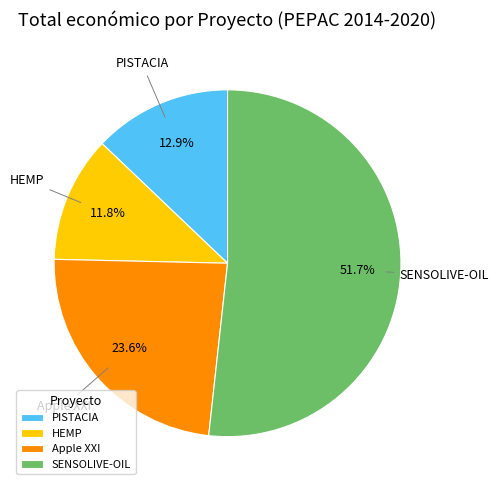

What is the largest slice in the pie chart?

SENSOLIVE-OIL